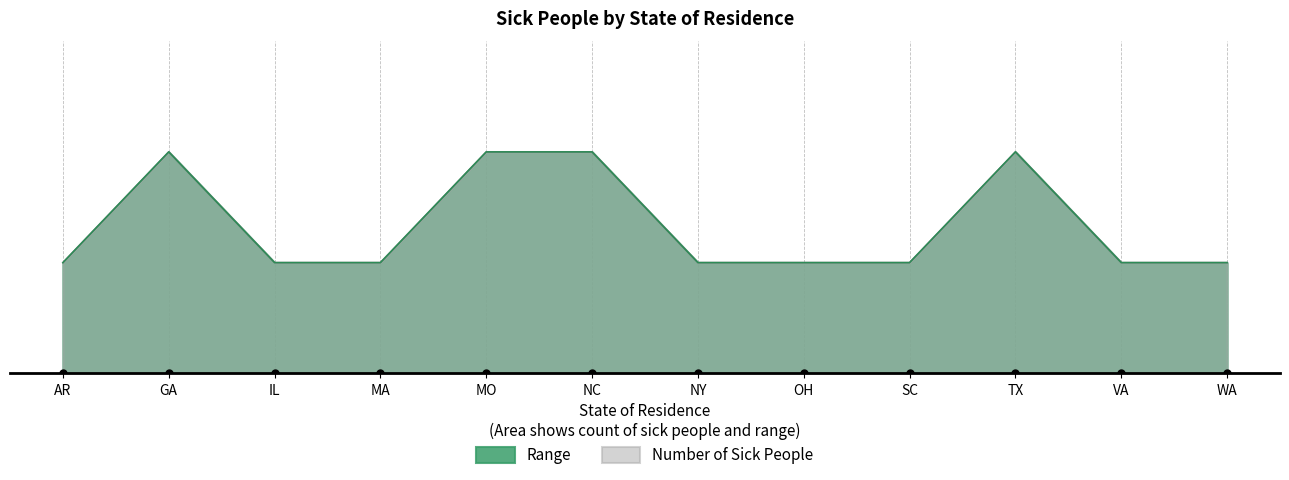

At which category is the sum across all series the highest?

GA